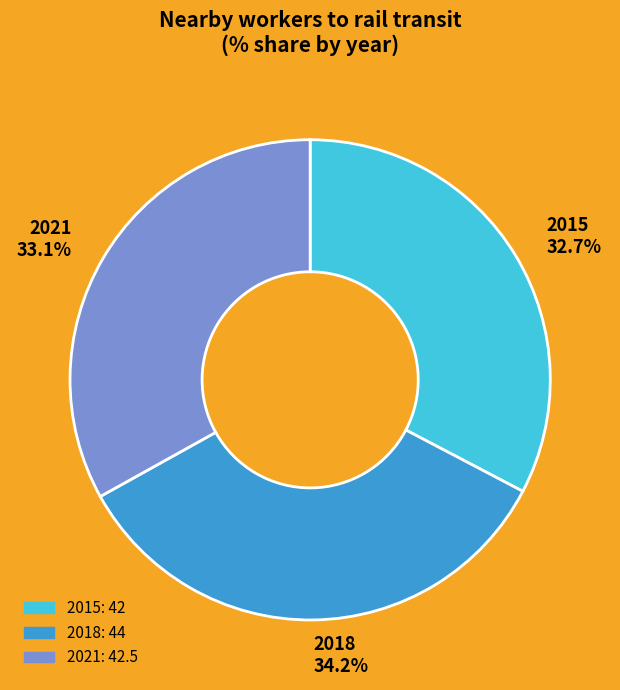

To the nearest percent, what is the difference between the 2018 and 2021 slice percentages?

1%